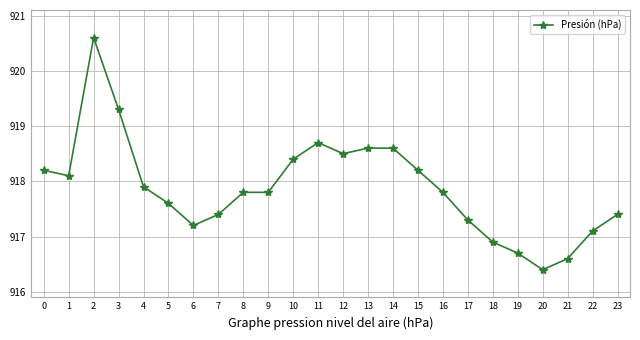

Which category has the lowest value across all series?

20